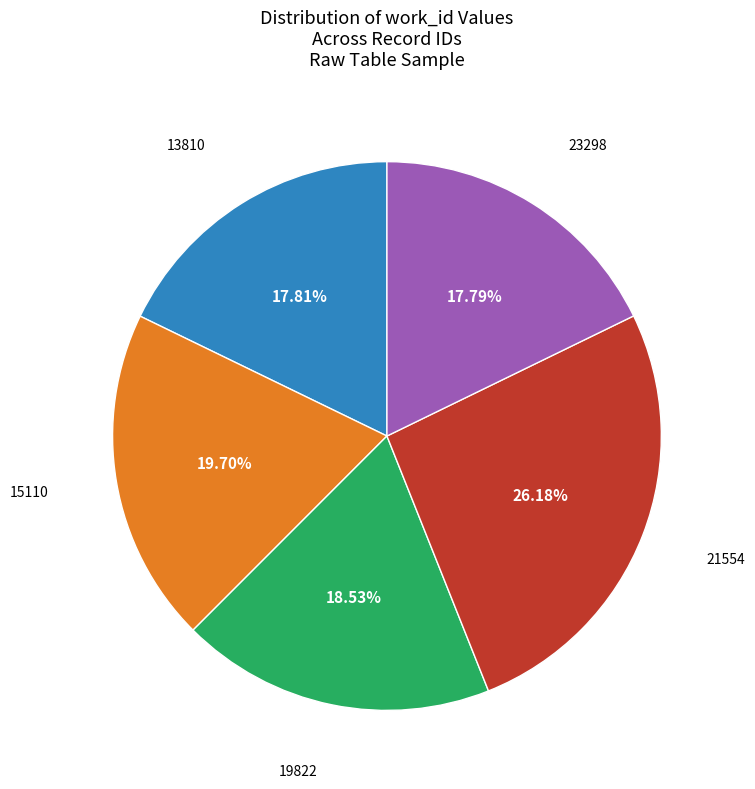

What is the largest slice in the pie chart?

21554